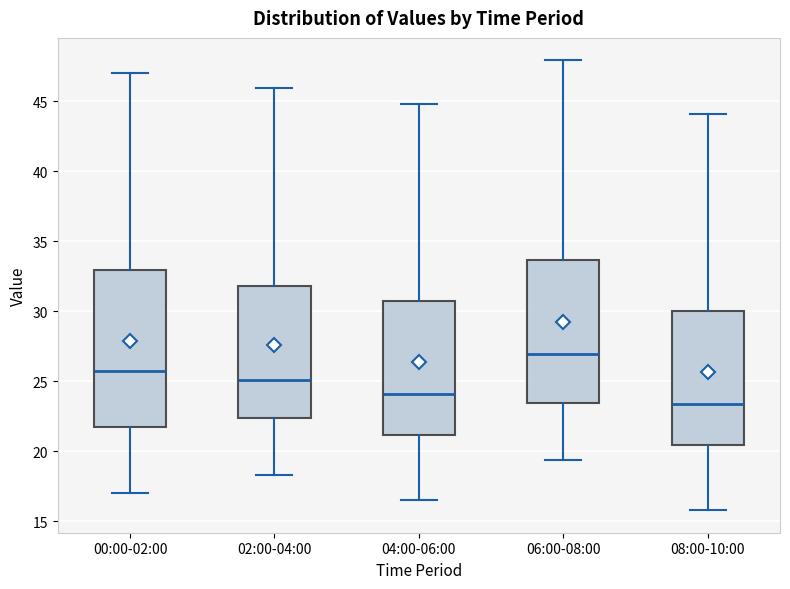

Which box is the tallest, from its lower edge to its upper edge?

00:00-02:00